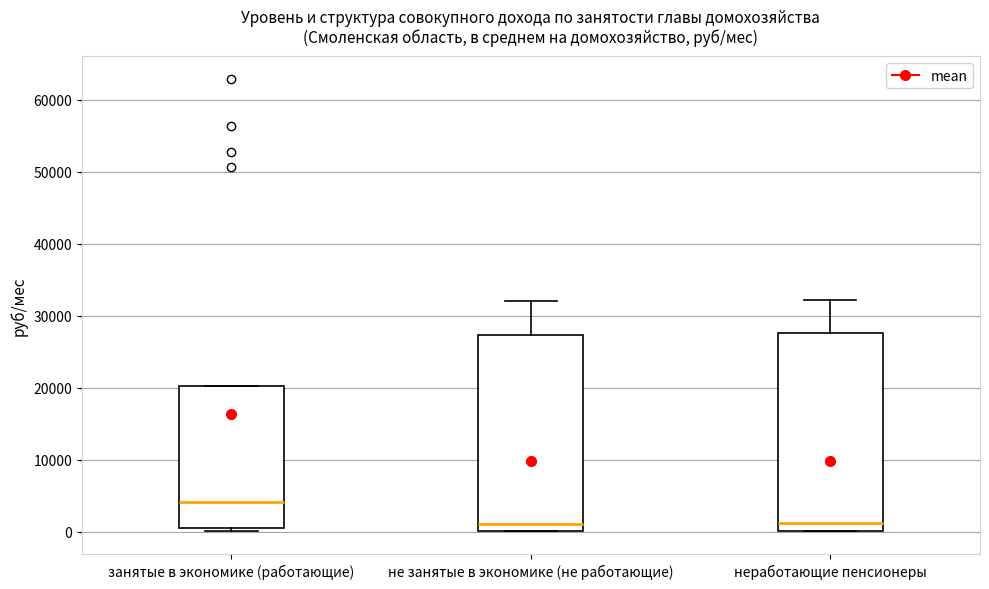

Reading left to right, read every box against the y-axis: the position of its median line, the range the box covers, and the ends of its whiskers. The values are not printed on the chart, so give them approximately, as read against the axis.

занятые в экономике (работающие): median 4000, box 1000 to 20000, whiskers 0 to 20000
не занятые в экономике (не работающие): median 1000, box 0 to 27000, whiskers 0 to 32000
неработающие пенсионеры: median 1000, box 0 to 28000, whiskers 0 to 32000